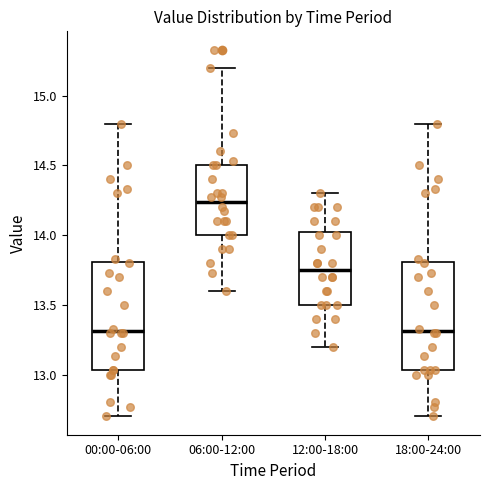

Where is the upper edge of the box for 18:00-24:00 on the y-axis? The values are not printed on the chart, so give them approximately, as read against the axis.

13.80